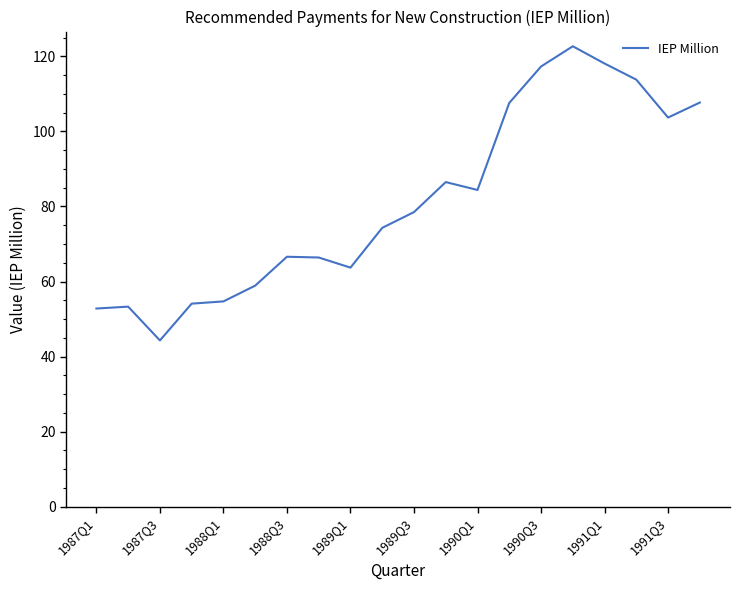

What is the maximum value shown in the chart?

122.7